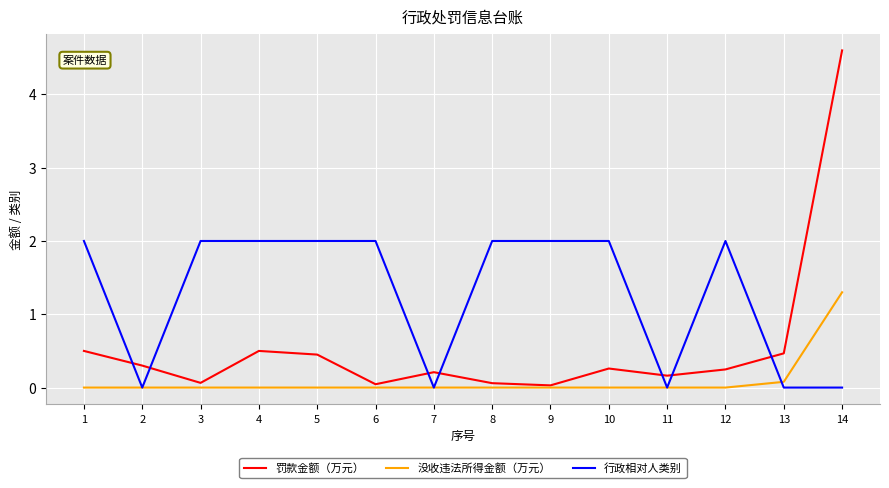

At which category is the sum across all series the highest?

14